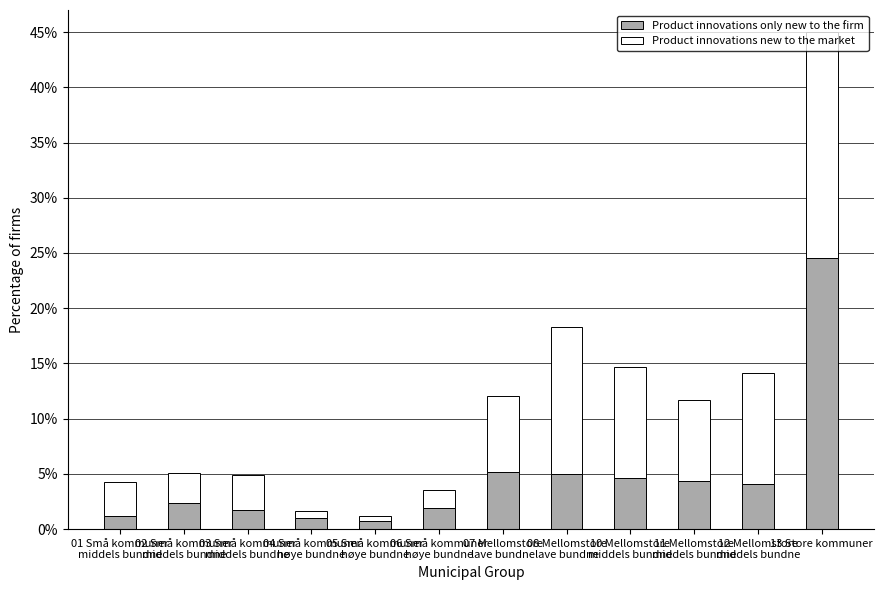

Count the number of data series in this chart.

2